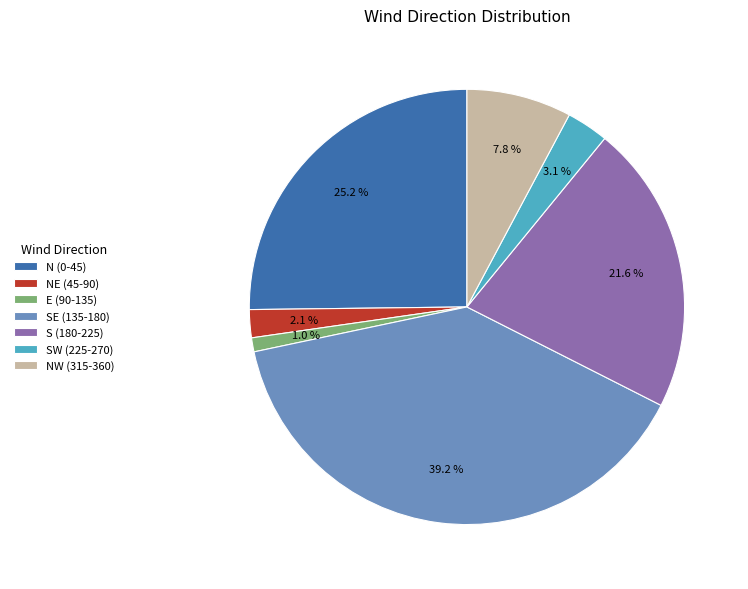

Approximately how many times larger is the value at SW (225-270) compared to NE (45-90)?

1.5